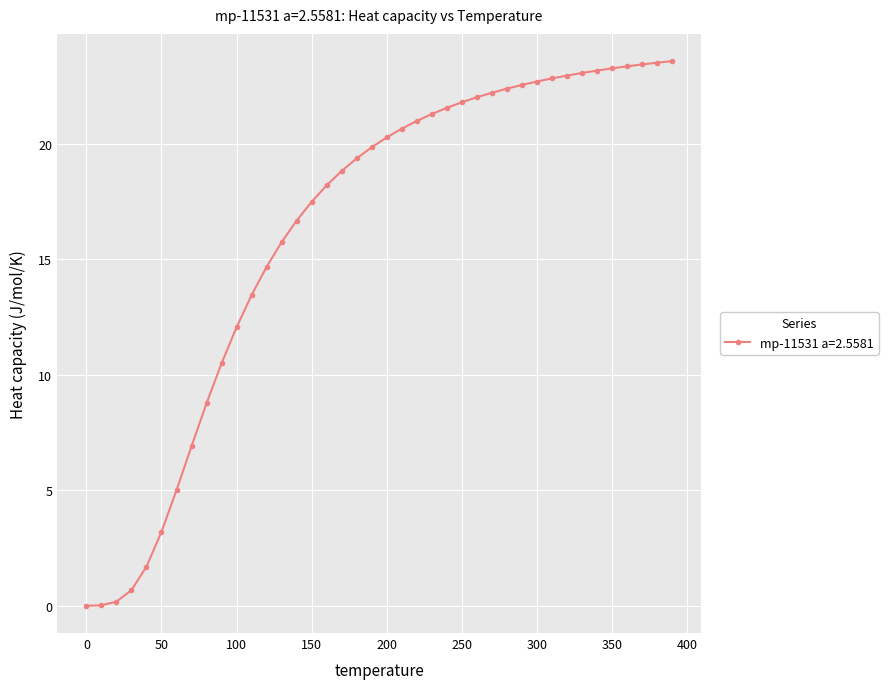

What is the difference between the second highest and second lowest values?

23.5